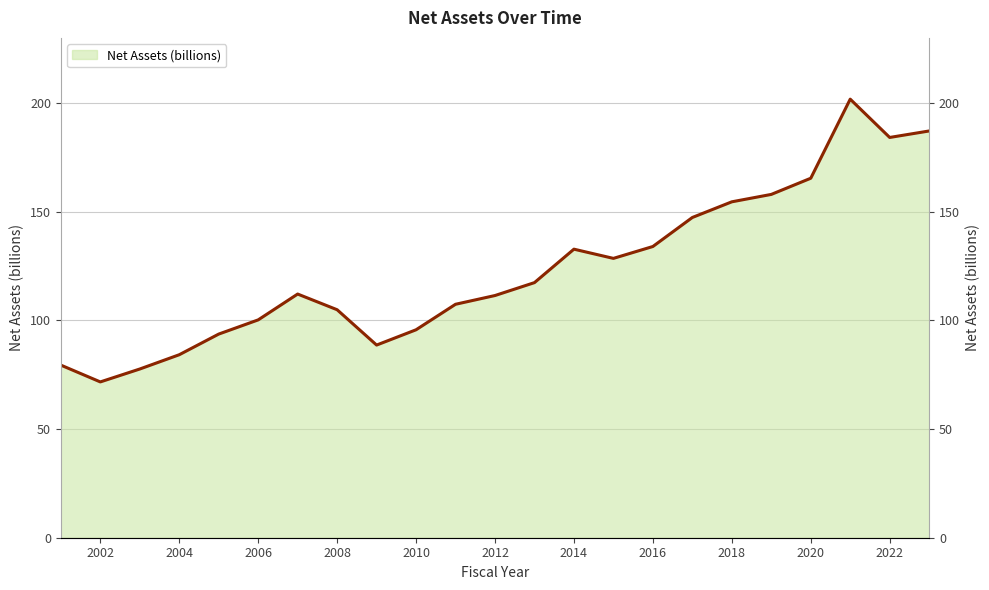

Reading left to right, transcribe all the data shown in this chart.

2001=79.4	2002=71.7	2003=77.6	2004=84.2	2005=93.7	2006=100.2	2007=112.1	2008=104.9	2009=88.7	2010=95.7	2011=107.4	2012=111.4	2013=117.4	2014=132.8	2015=128.5	2016=134.0	2017=147.4	2018=154.6	2019=158.0	2020=165.4	2021=201.8	2022=184.2	2023=187.2